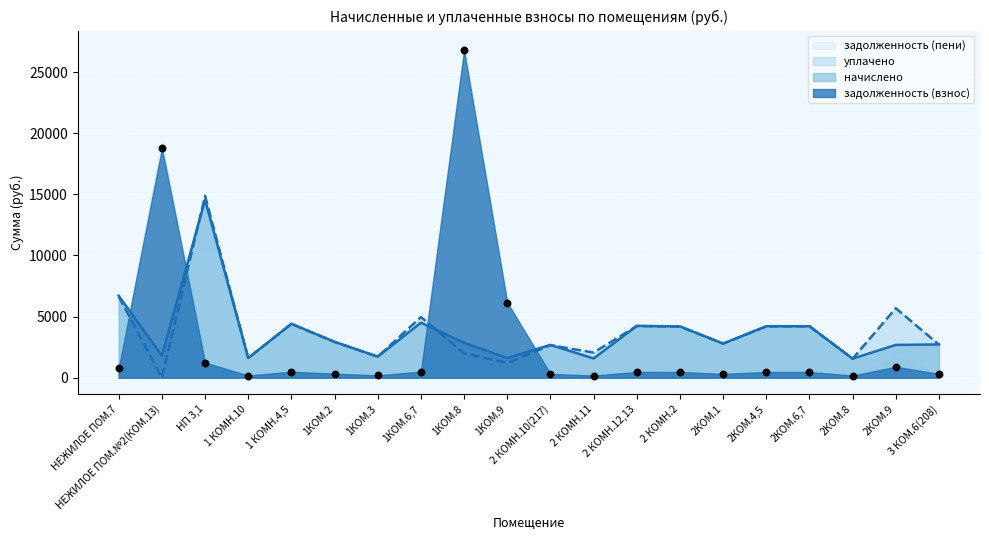

What is the total value across all series at 1КОМ.3?

3634.5